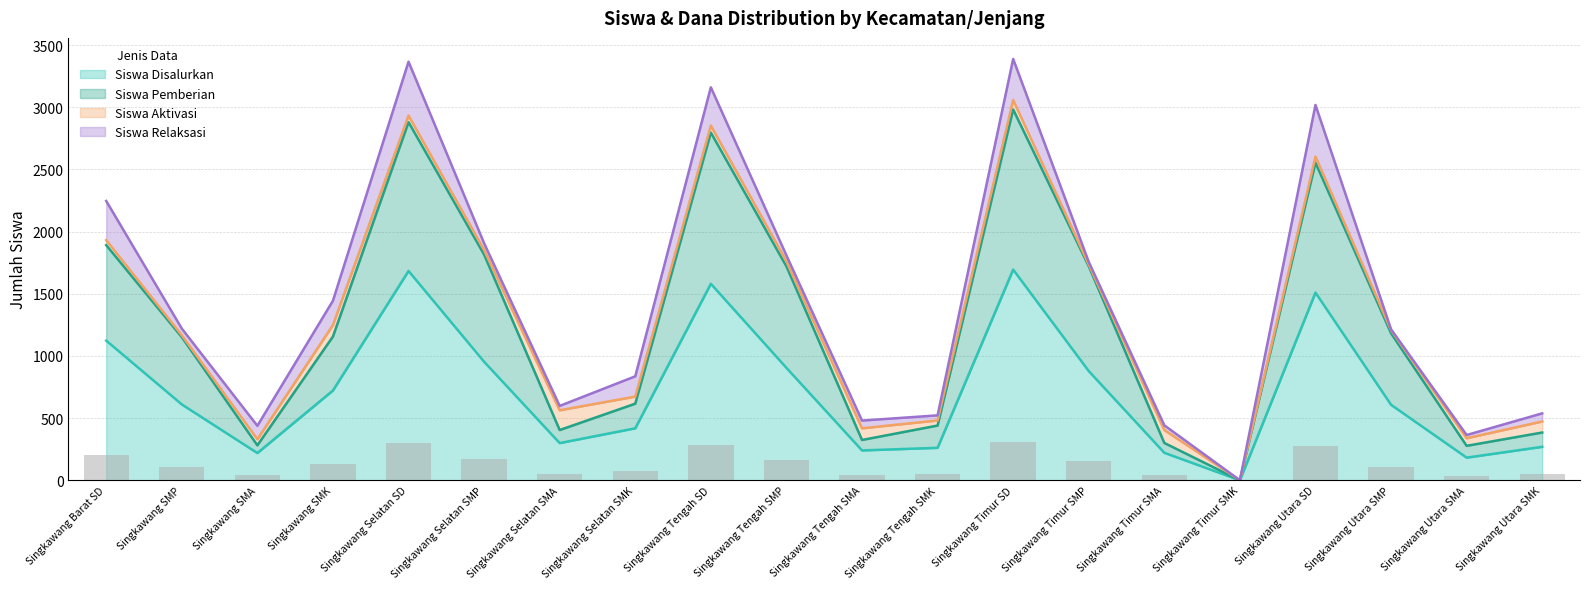

The Siswa Disalurkan series shows 2781 at Singkawang Tengah SD. True or false?

False